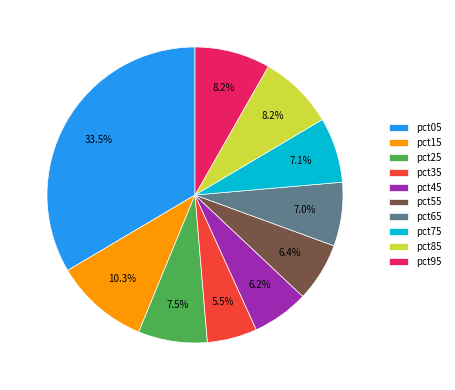

How many segments does this pie chart have?

10